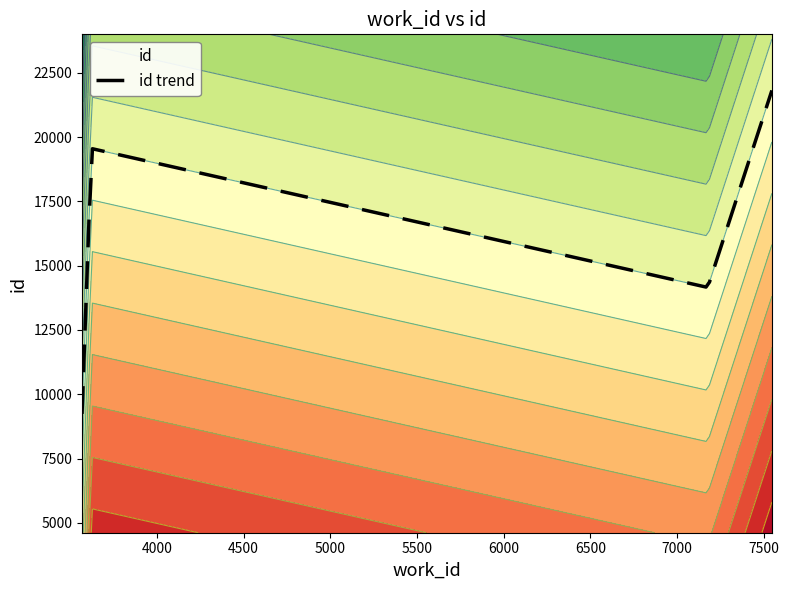

Does the chart display data point markers on the line(s)?

No